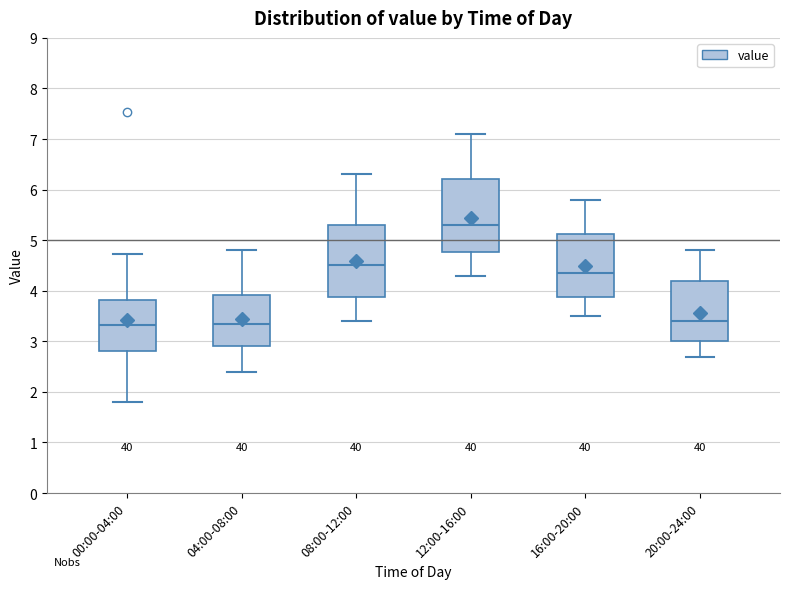

Reading left to right, transcribe this box plot: for each box, give where its median line is, the range the box spans, and where its two whiskers end, as read against the y-axis. The values are not printed on the chart, so give them approximately, as read against the axis.

00:00-04:00: median 3.3, box 2.8 to 3.8, whiskers 1.8 to 4.7
04:00-08:00: median 3.4, box 2.9 to 3.9, whiskers 2.4 to 4.8
08:00-12:00: median 4.5, box 3.9 to 5.3, whiskers 3.4 to 6.3
12:00-16:00: median 5.3, box 4.8 to 6.2, whiskers 4.3 to 7.1
16:00-20:00: median 4.4, box 3.9 to 5.1, whiskers 3.5 to 5.8
20:00-24:00: median 3.4, box 3.0 to 4.2, whiskers 2.7 to 4.8